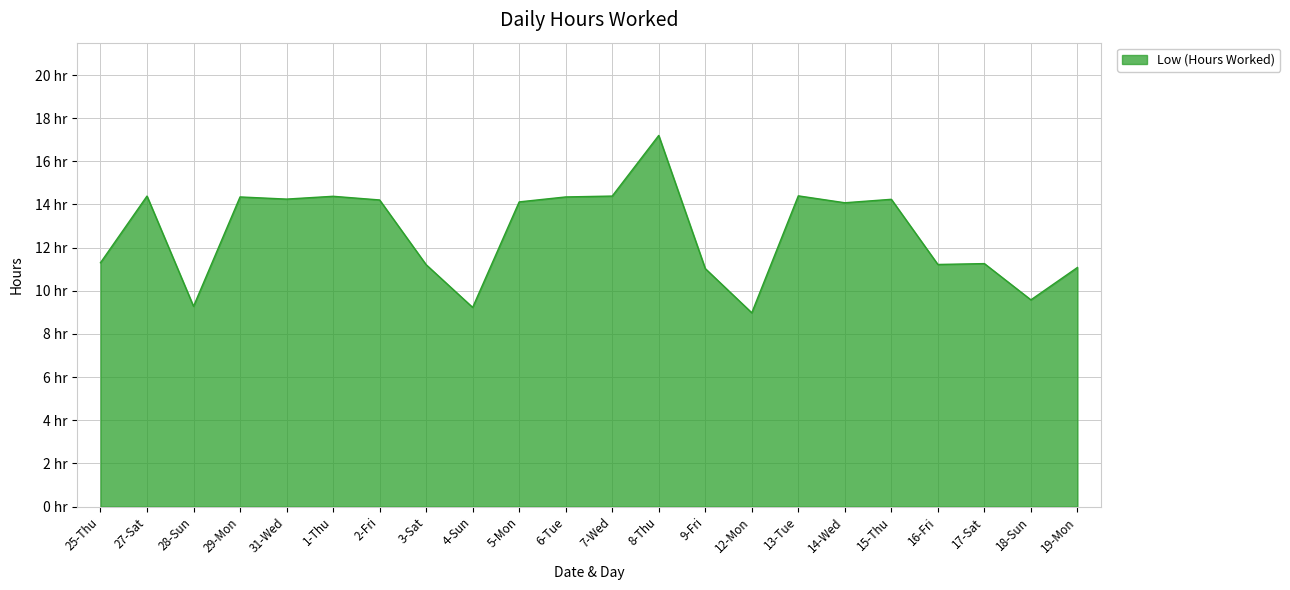

Which has a higher value, 12-Mon or 6-Tue?

6-Tue